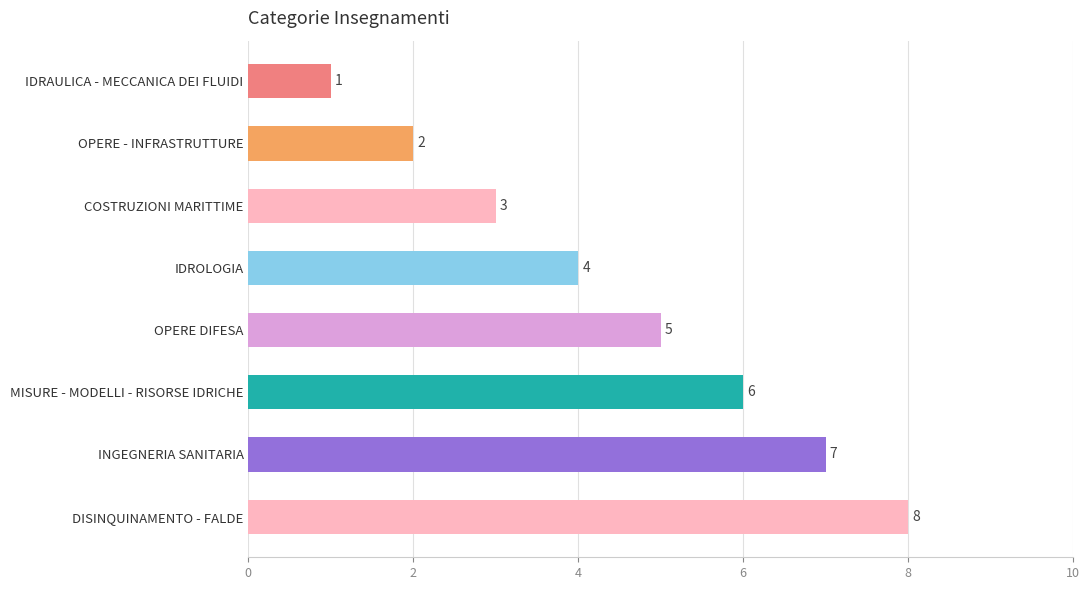

How many values are below 5?

4